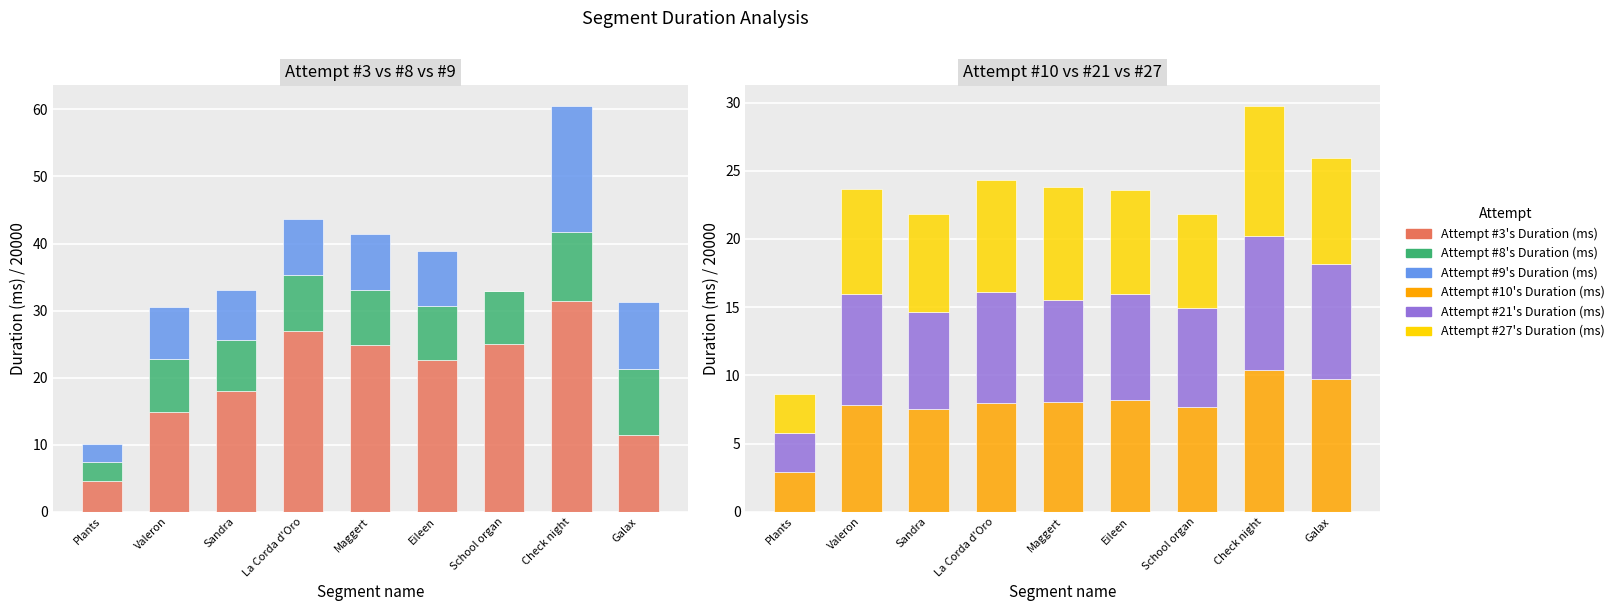

What is the spread (max minus min) of values at Valeron?

7.2